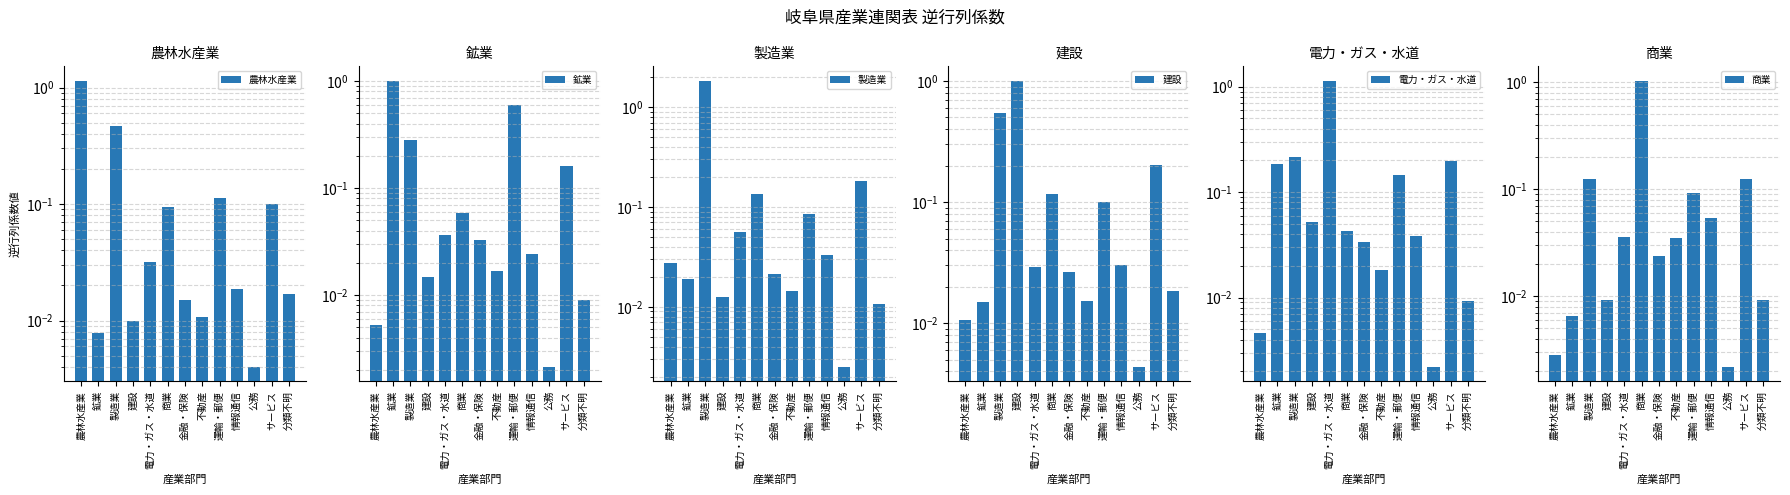

Reading left to right, what are all the values shown in this chart?

農林水産業: 農林水産業=1.1	鉱業=0.0	製造業=0.5	建設=0.0	電力・ガス・水道=0.0	商業=0.1	金融・保険=0.0	不動産=0.0	運輸・郵便=0.1	情報通信=0.0	公務=0.0	サービス=0.1	分類不明=0.0
鉱業: 農林水産業=0.0	鉱業=1.0	製造業=0.3	建設=0.0	電力・ガス・水道=0.0	商業=0.1	金融・保険=0.0	不動産=0.0	運輸・郵便=0.6	情報通信=0.0	公務=0.0	サービス=0.2	分類不明=0.0
製造業: 農林水産業=0.0	鉱業=0.0	製造業=1.8	建設=0.0	電力・ガス・水道=0.1	商業=0.1	金融・保険=0.0	不動産=0.0	運輸・郵便=0.1	情報通信=0.0	公務=0.0	サービス=0.2	分類不明=0.0
建設: 農林水産業=0.0	鉱業=0.0	製造業=0.5	建設=1.0	電力・ガス・水道=0.0	商業=0.1	金融・保険=0.0	不動産=0.0	運輸・郵便=0.1	情報通信=0.0	公務=0.0	サービス=0.2	分類不明=0.0
電力・ガス・水道: 農林水産業=0.0	鉱業=0.2	製造業=0.2	建設=0.1	電力・ガス・水道=1.1	商業=0.0	金融・保険=0.0	不動産=0.0	運輸・郵便=0.1	情報通信=0.0	公務=0.0	サービス=0.2	分類不明=0.0
商業: 農林水産業=0.0	鉱業=0.0	製造業=0.1	建設=0.0	電力・ガス・水道=0.0	商業=1.0	金融・保険=0.0	不動産=0.0	運輸・郵便=0.1	情報通信=0.1	公務=0.0	サービス=0.1	分類不明=0.0